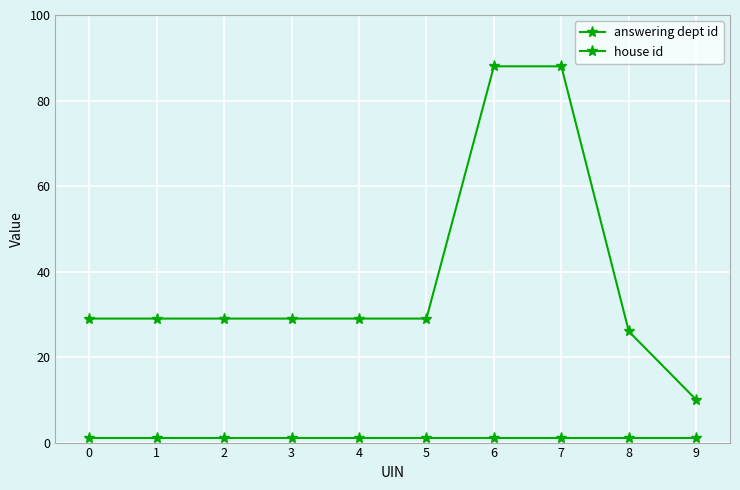

What is the total value across all series at 2?

30